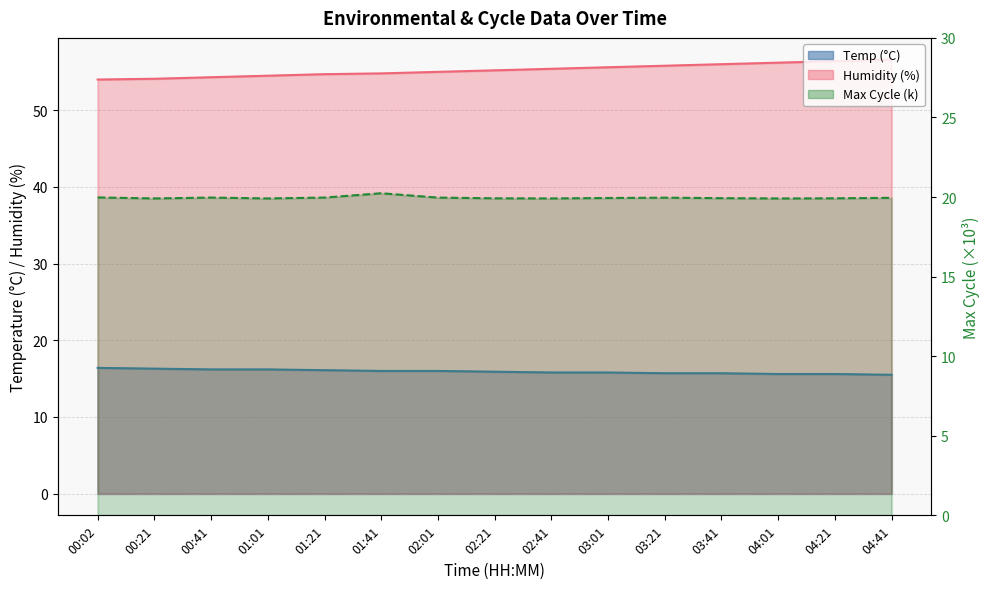

Which has a higher value, 04:41 or 02:21?

02:21